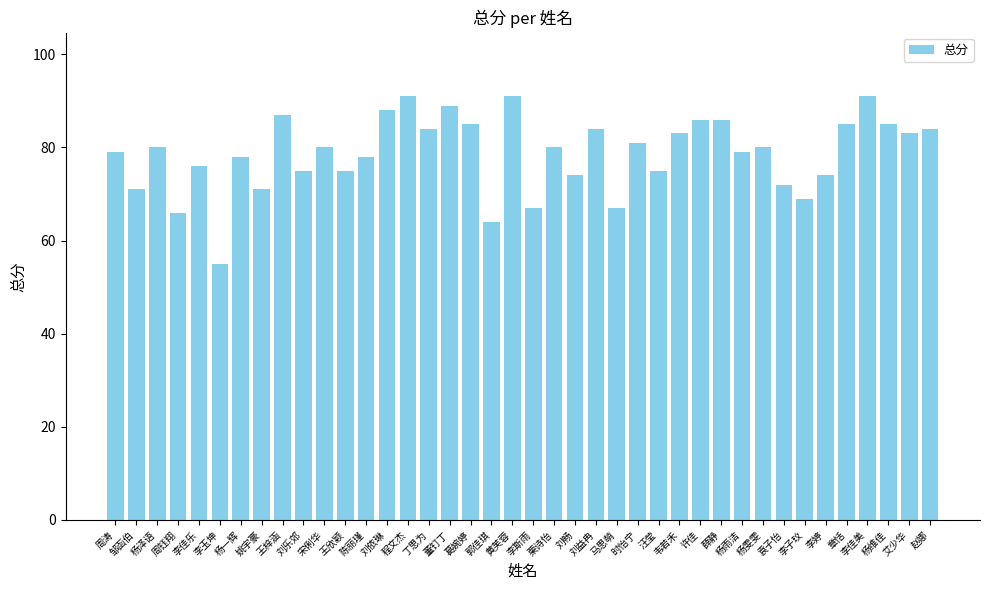

What is the change in value from 黄芙蓉 to 赵娜?

-7